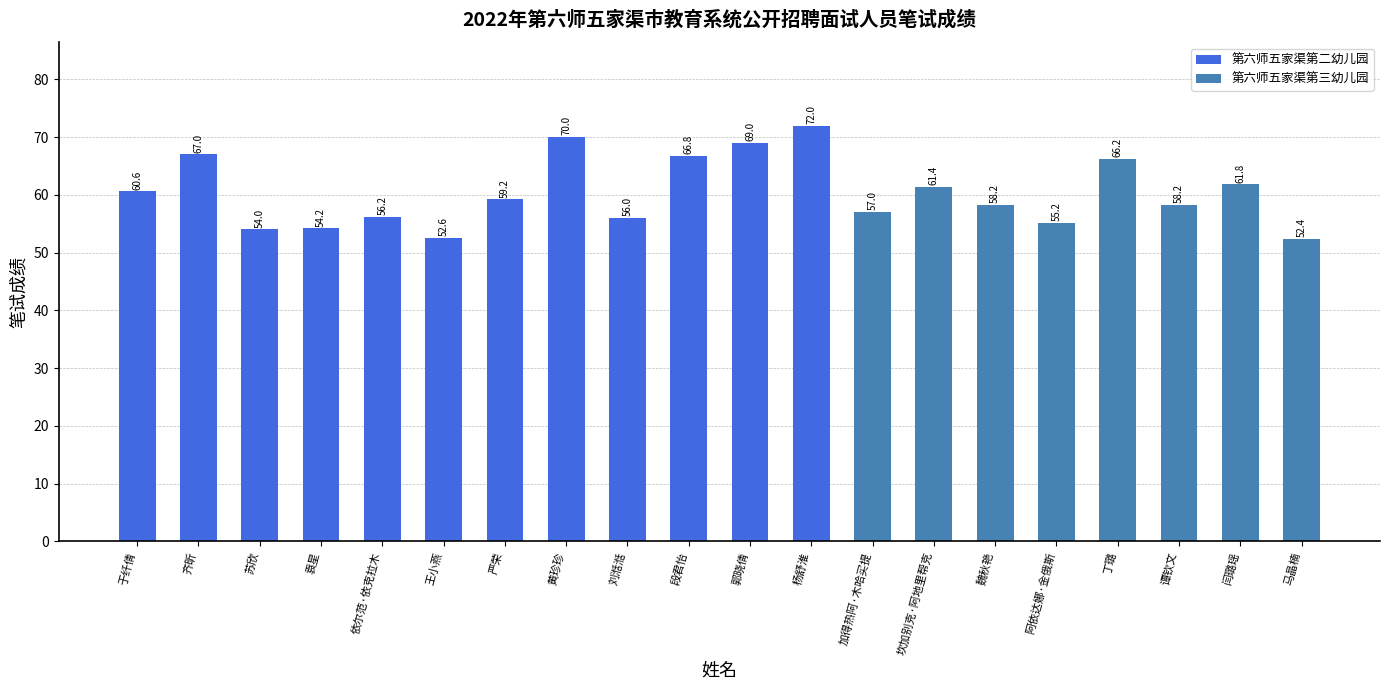

Reading left to right, list all the values displayed in this chart.

于纤倩=60.6	齐昕=67.0	苏欣=54.0	袁星=54.2	依尔范·依克拉木=56.2	王小燕=52.6	严荣=59.2	黄珍珍=70.0	刘湉湉=56.0	段君怡=66.8	郭晓倩=69.0	杨舒淮=72.0	加得热阿·木哈买提=57.0	坎加别克·阿地里帮克=61.4	魏秋艳=58.2	阿依达娜·金俄斯=55.2	丁璐=66.2	谭钦文=58.2	闫璐瑶=61.8	马晶楠=52.4